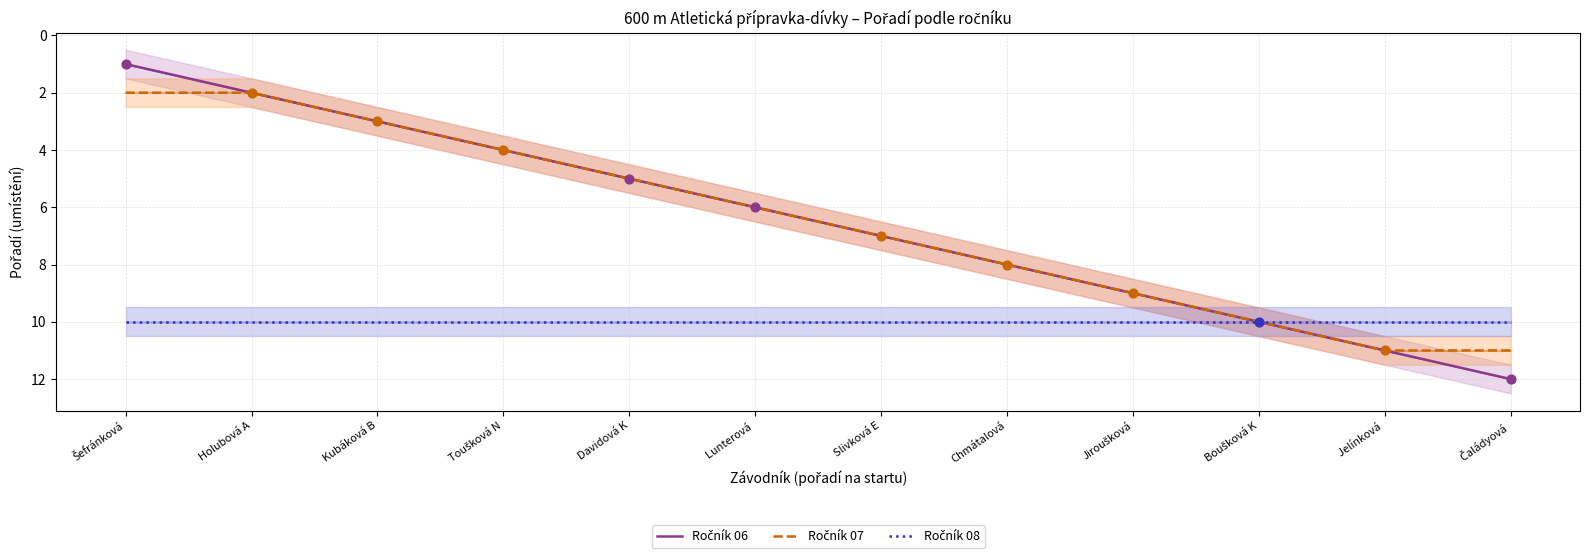

At how many categories does at least one series exceed 2?

12